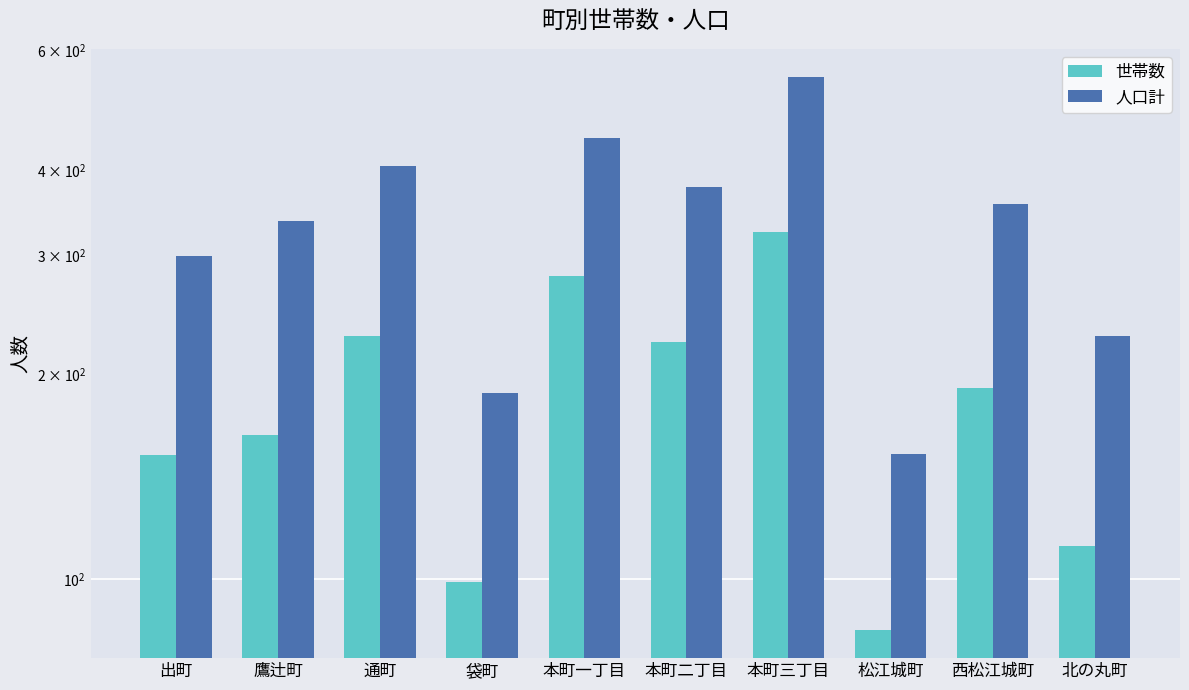

How many distinct data groups are displayed?

2